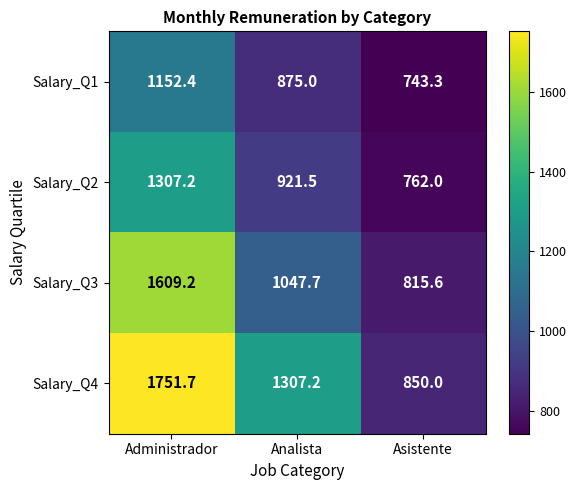

At which label does Salary_Q1 first exceed 875?

Administrador